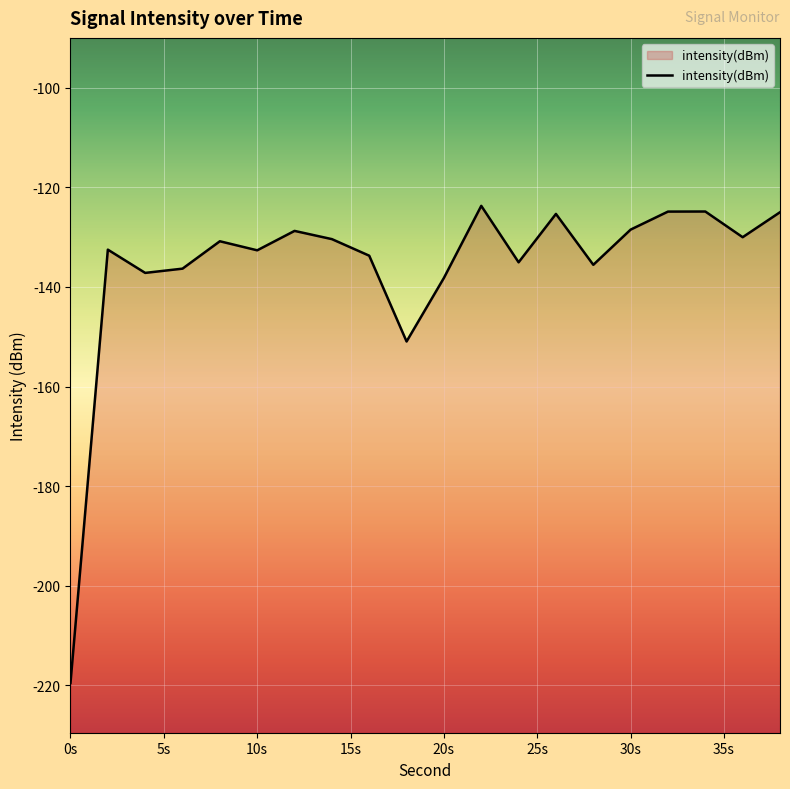

What is the maximum value shown in the chart?

-123.7